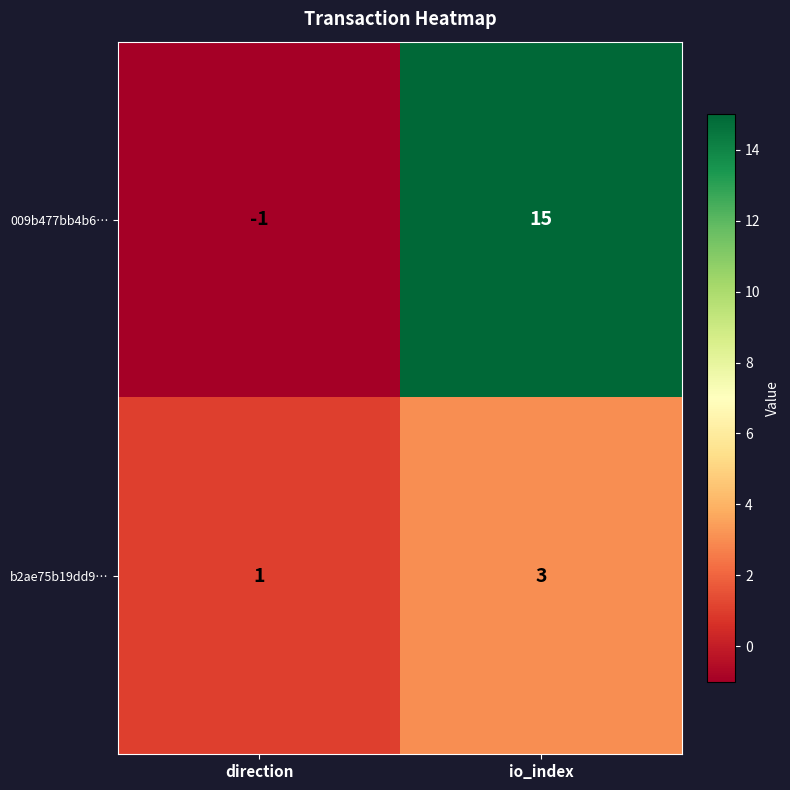

Rank the series by their average value, from lowest to highest.

b2ae75b19dd9…, 009b477bb4b6…